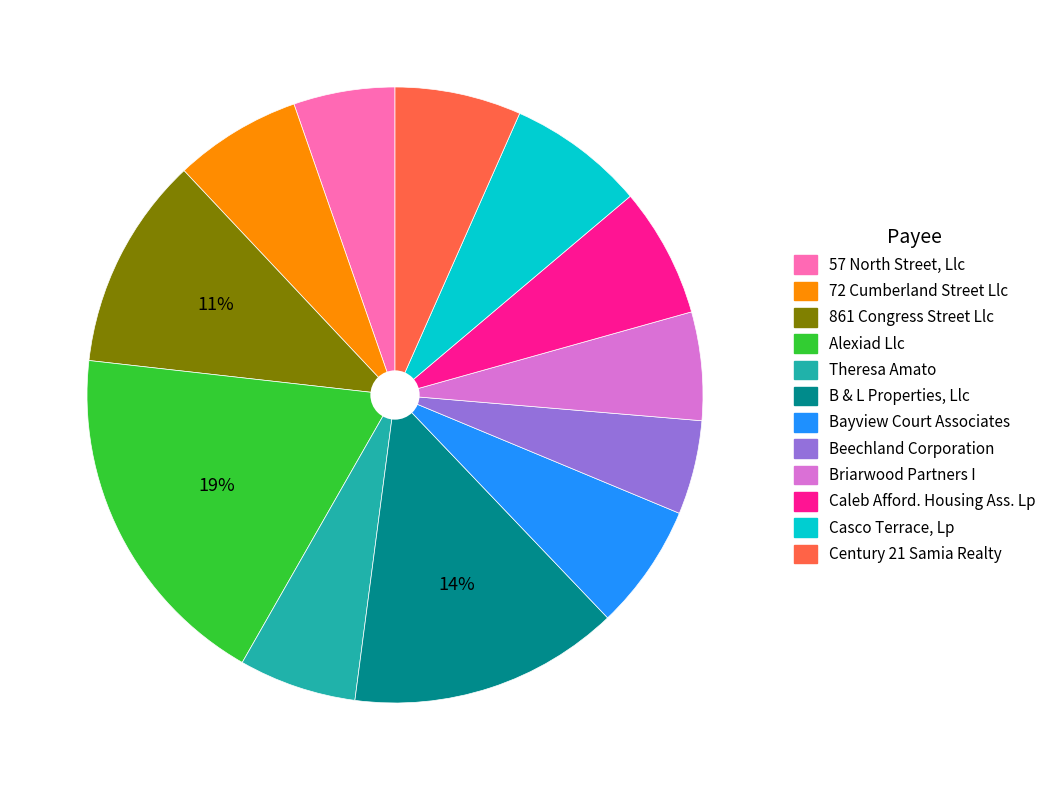

To the nearest percent, what percentage of the pie is Caleb Afford. Housing Ass. Lp?

7%